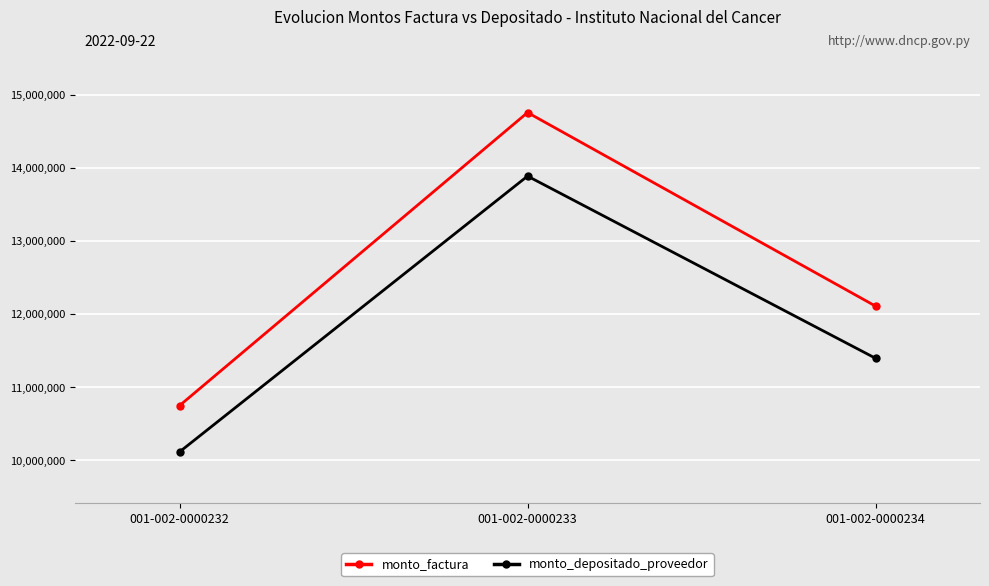

What is the average value of the monto_depositado_proveedor series?

11800083